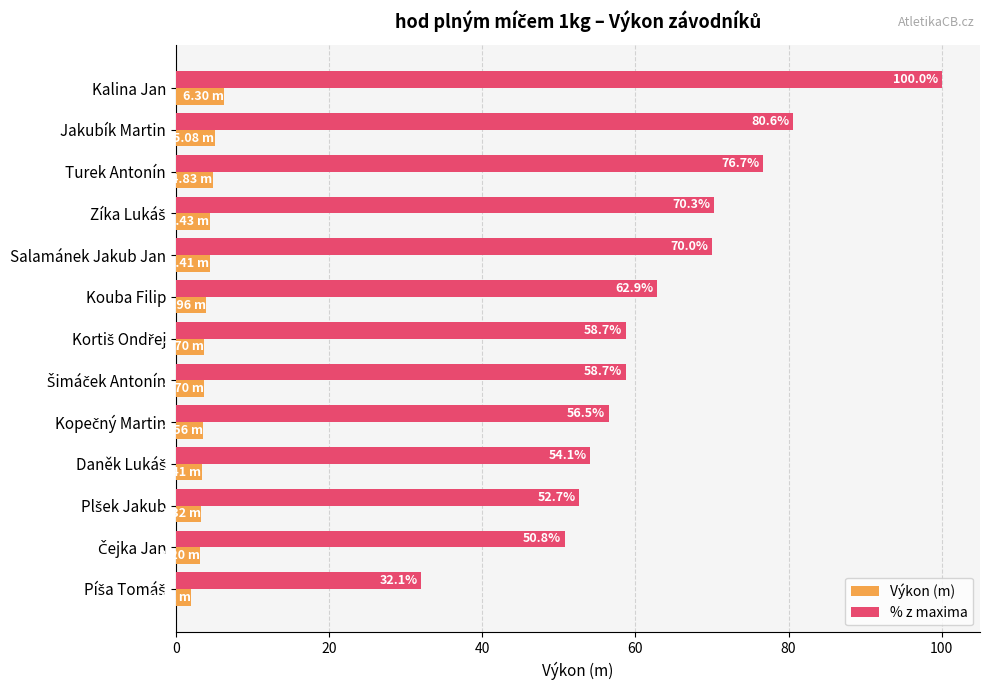

What is the average value of the % z maxima series?

63.4